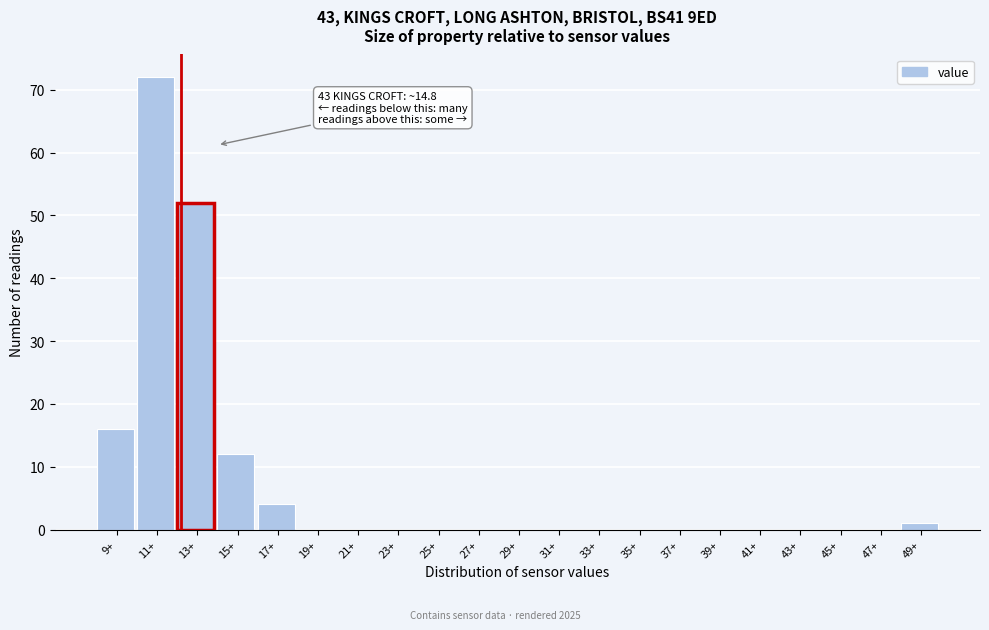

Reading left to right, extract all data points from this chart.

9+=16	11+=72	13+=52	15+=12	17+=4	19+=0	21+=0	23+=0	25+=0	27+=0	29+=0	31+=0	33+=0	35+=0	37+=0	39+=0	41+=0	43+=0	45+=0	47+=0	49+=1